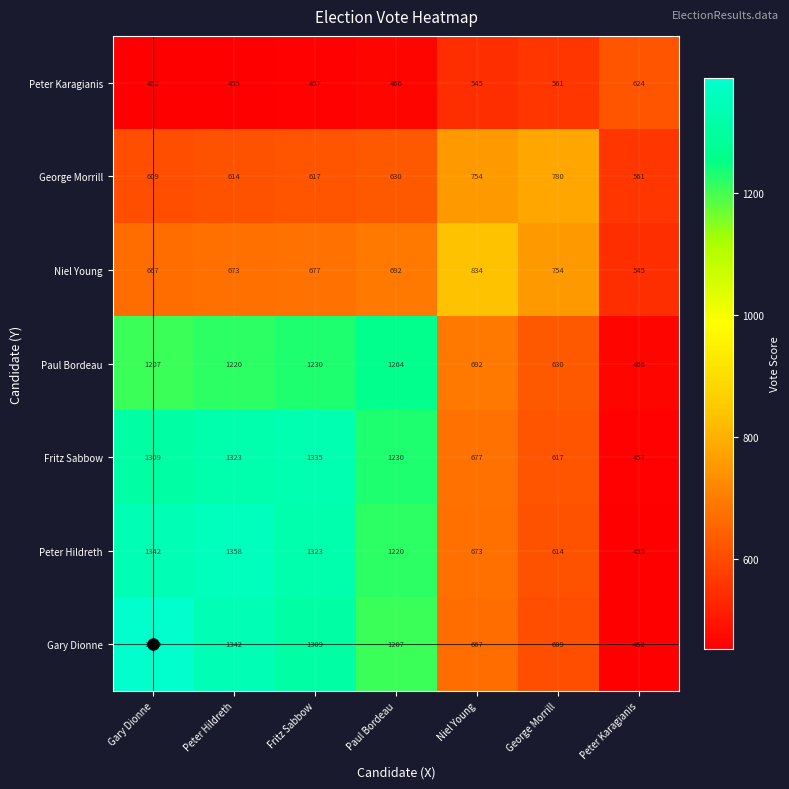

What is the approximate value of Gary Dionne at George Morrill?

609